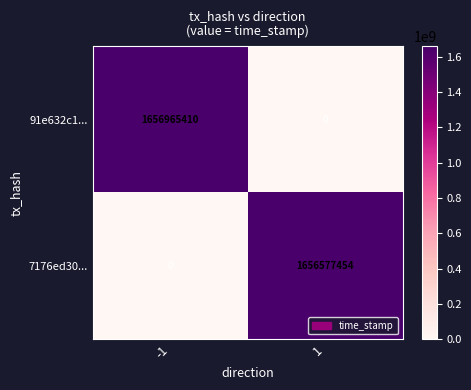

True or false: 91e632c1... has a value of -593676626 at 1.

False